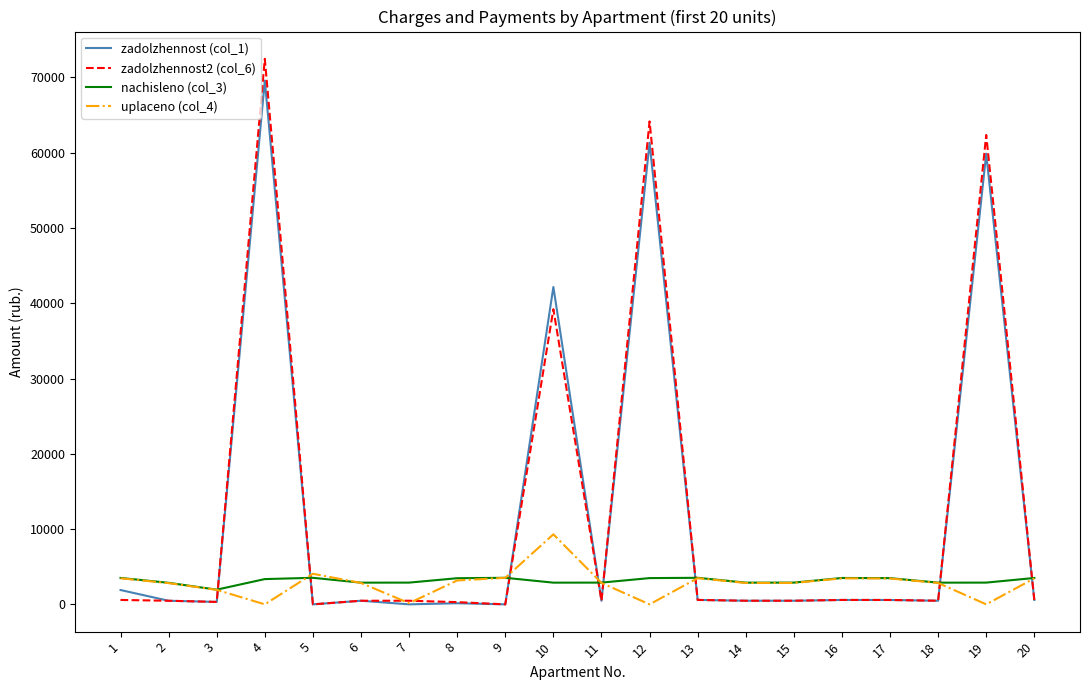

Where is zadolzhennost2 (col_6) nearest to the value 36232?

10